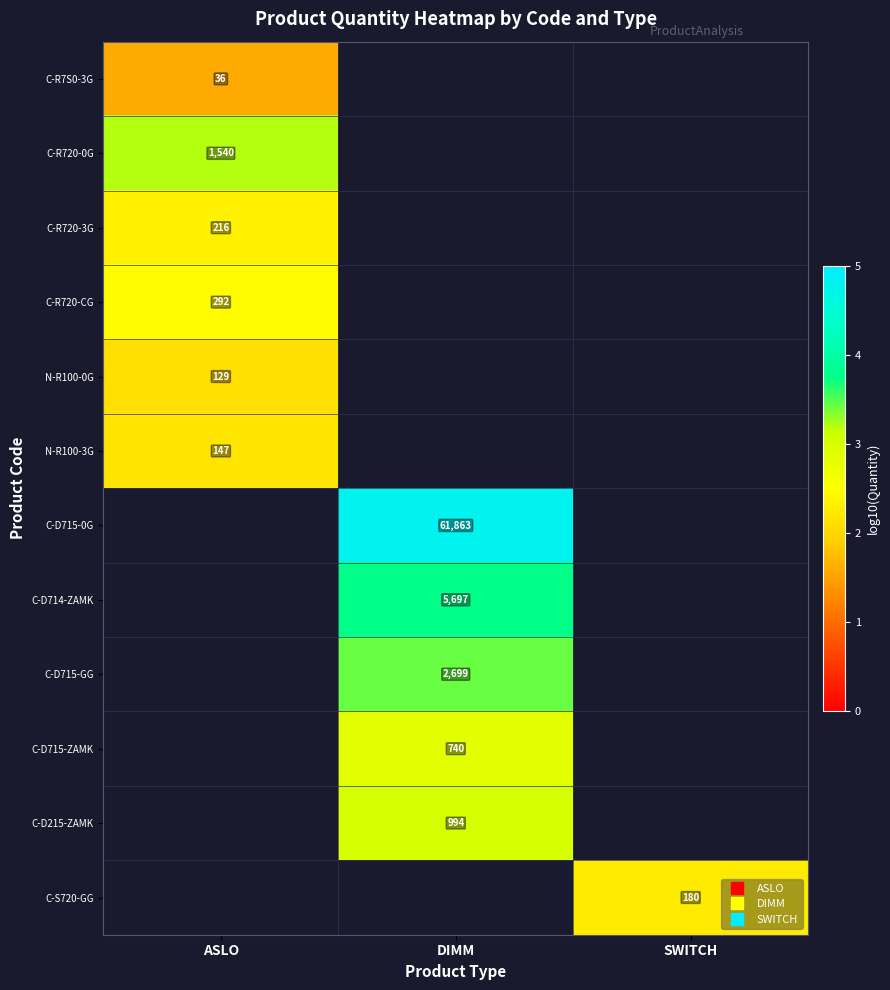

The value of C-R7S0-3G at ASLO is 1.6. True or false?

True